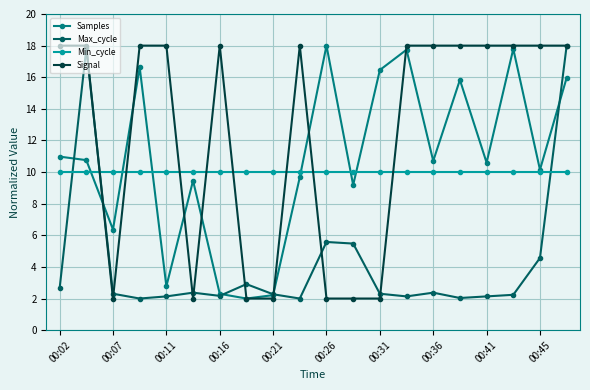

What is the value of the Min_cycle point at the 13th from the left?

10.0